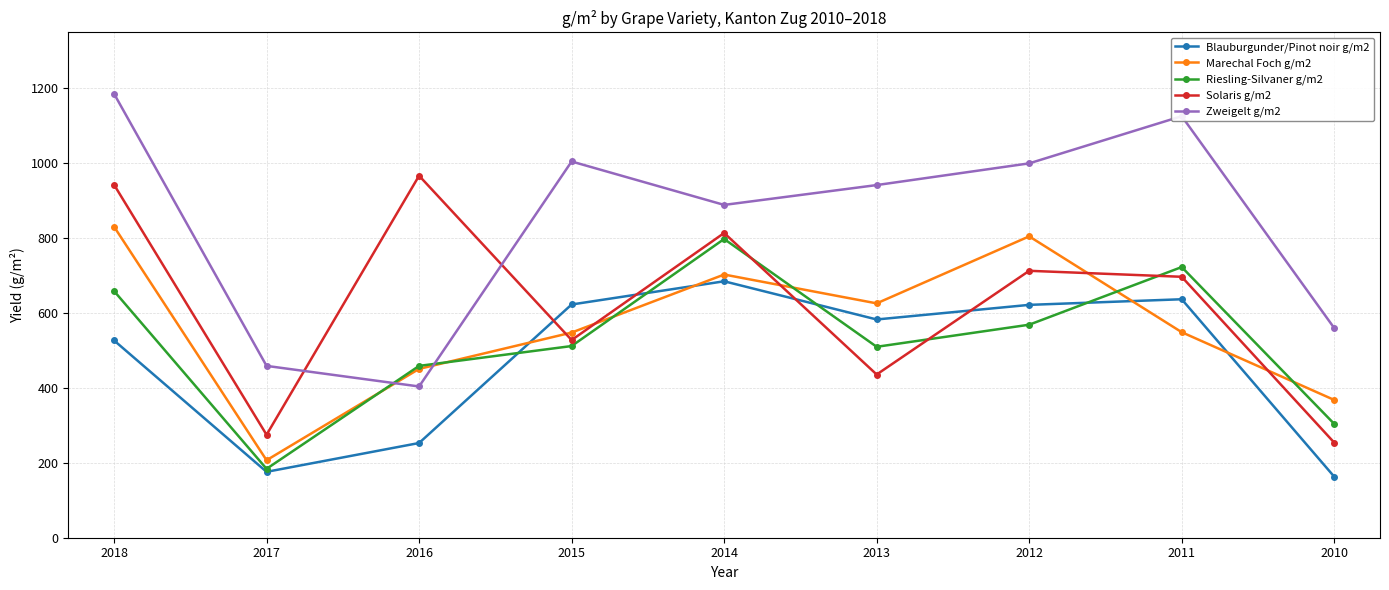

Where is the first local maximum for Zweigelt g/m2?

2015